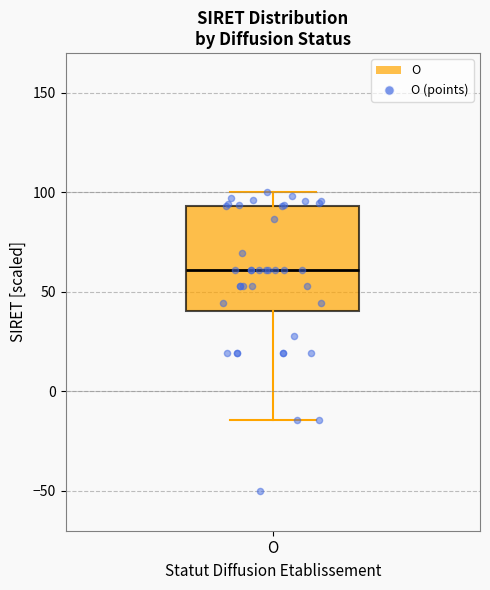

Where does the upper whisker of the box for O end on the y-axis? The values are not printed on the chart, so give them approximately, as read against the axis.

100